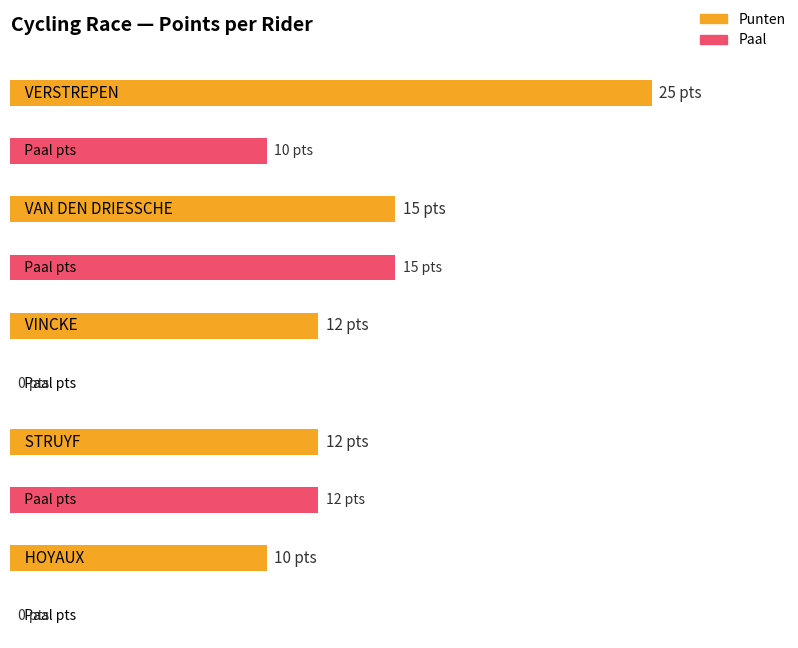

Between VINCKE and HOYAUX, which is larger?

VINCKE